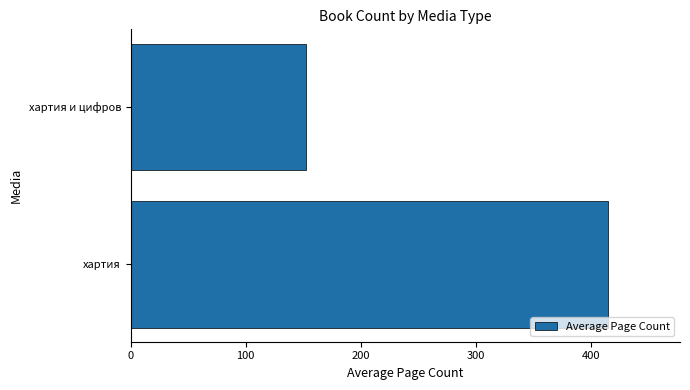

What is the sum of all values?

567.5